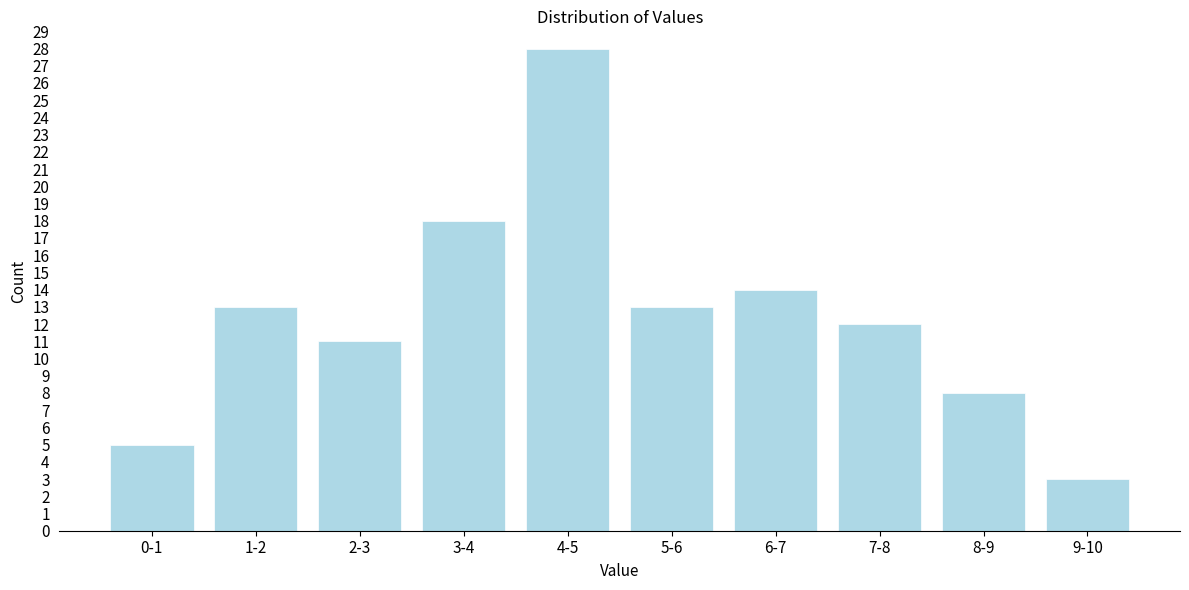

Reading left to right, list all the values displayed in this chart.

5	13	11	18	28	13	14	12	8	3